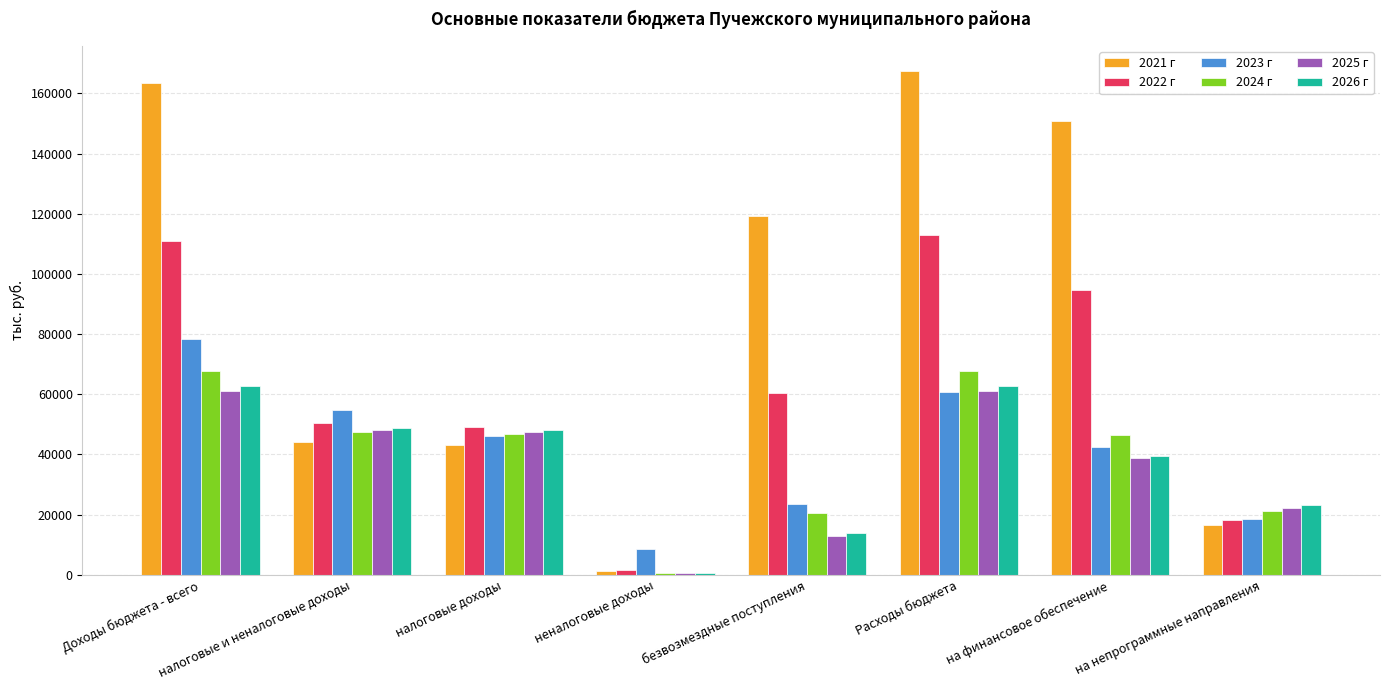

What is the minimum value shown in the chart?

575.0